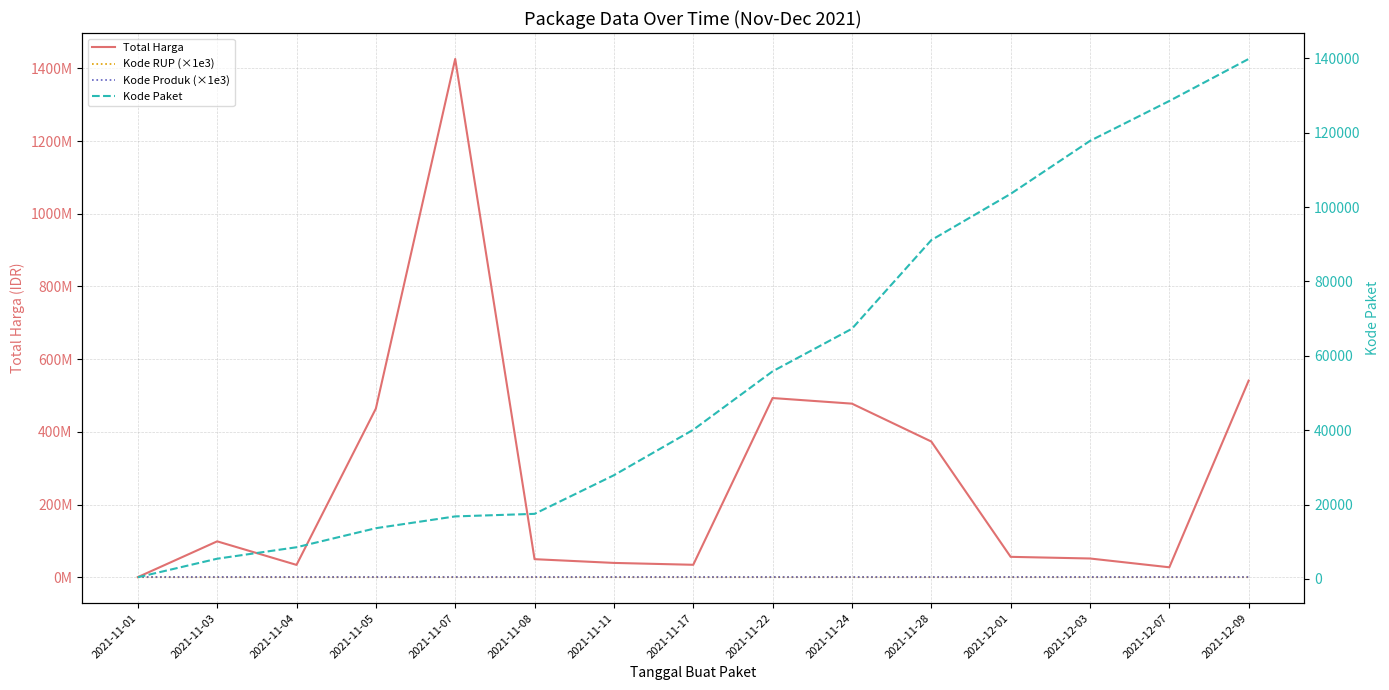

Which series has the widest spread of values?

Total Harga